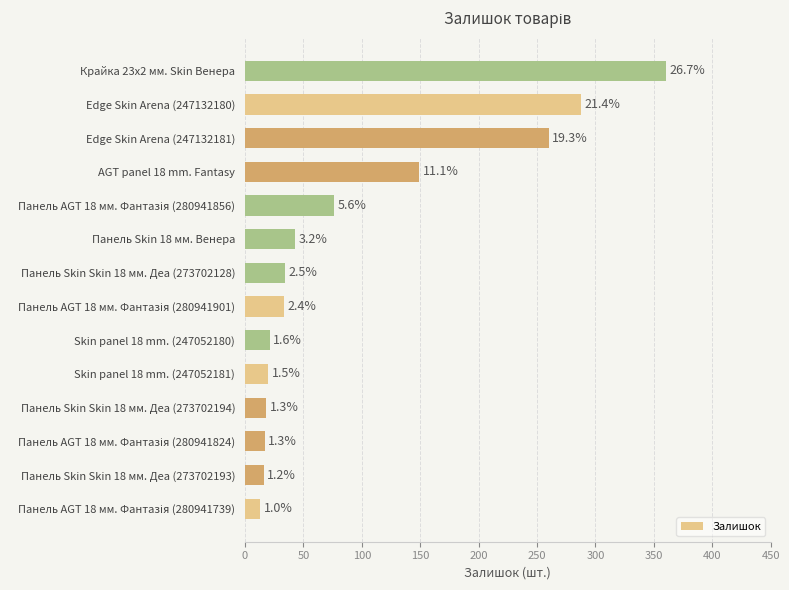

How many bars are there in total?

14